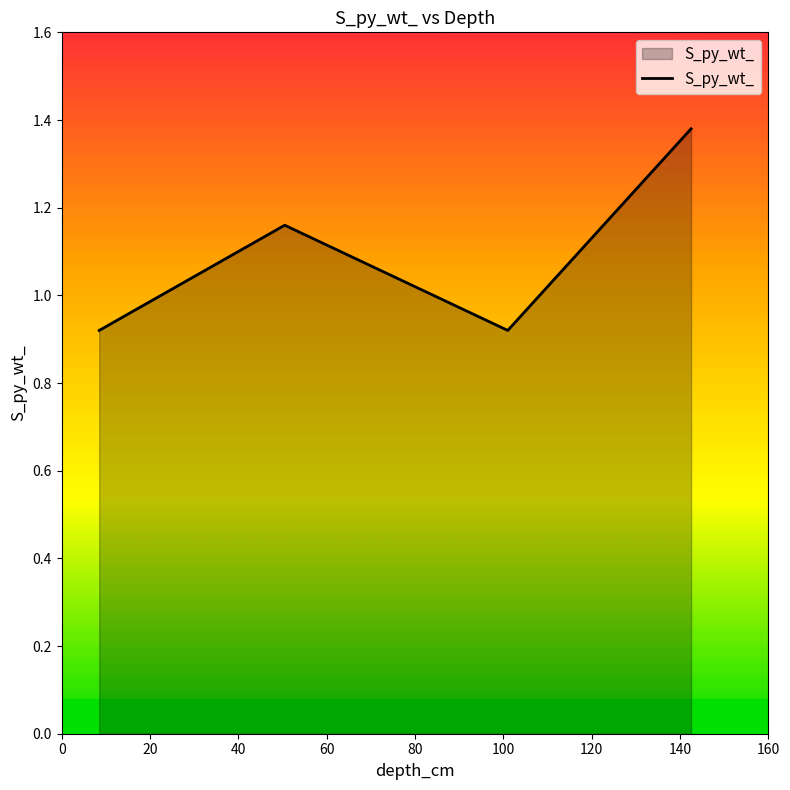

How many lines are shown in the chart?

1